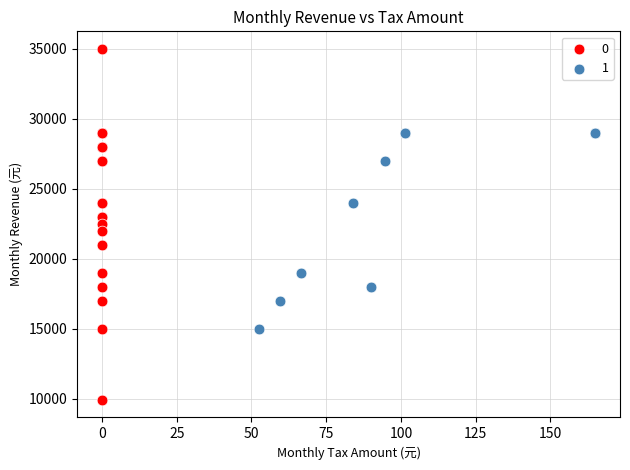

Which series contains the highest Y value?

0